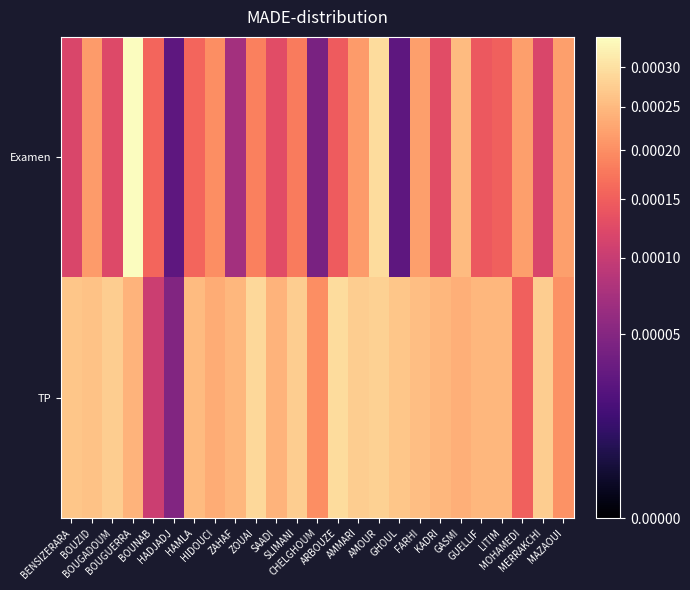

At MAZAOUI, list the series in order from largest to smallest.

Examen, TP